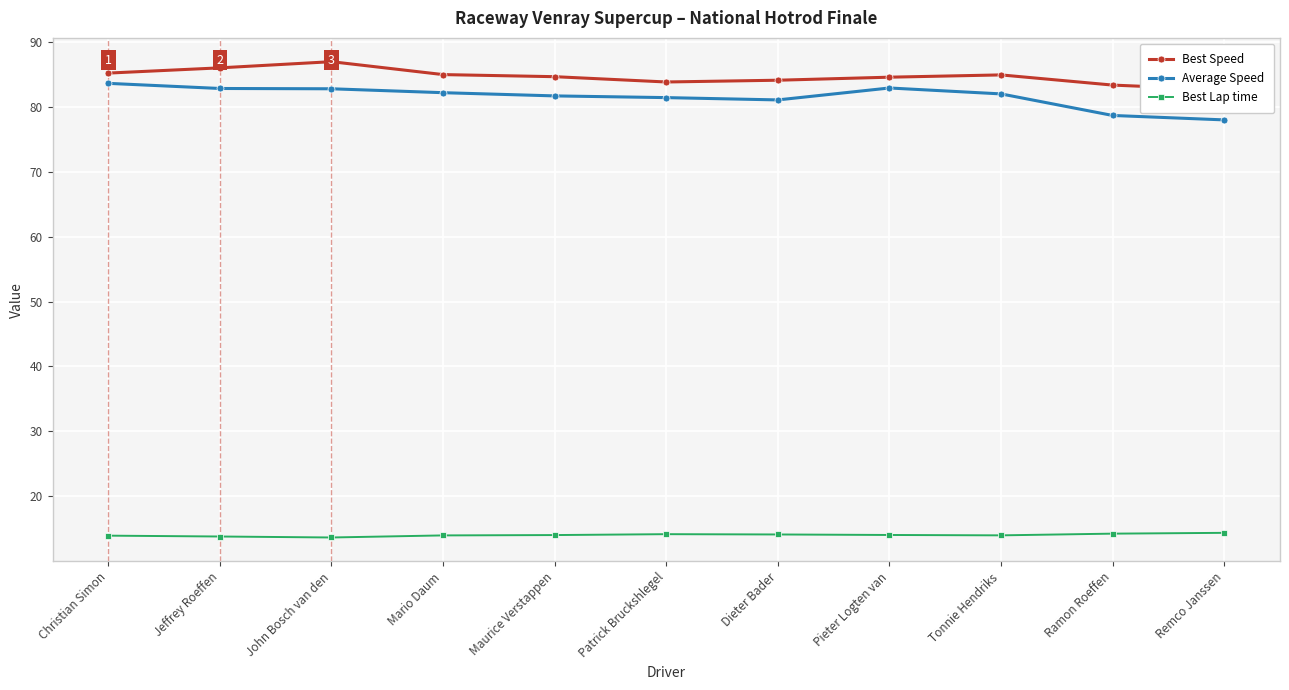

How many distinct data groups are displayed?

3